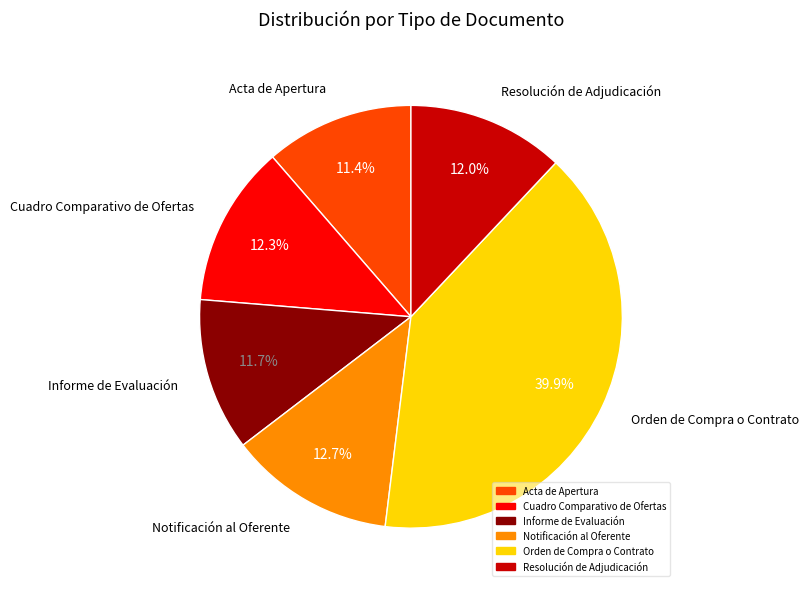

Do Informe de Evaluación and Cuadro Comparativo de Ofertas together represent more than half of the pie?

No